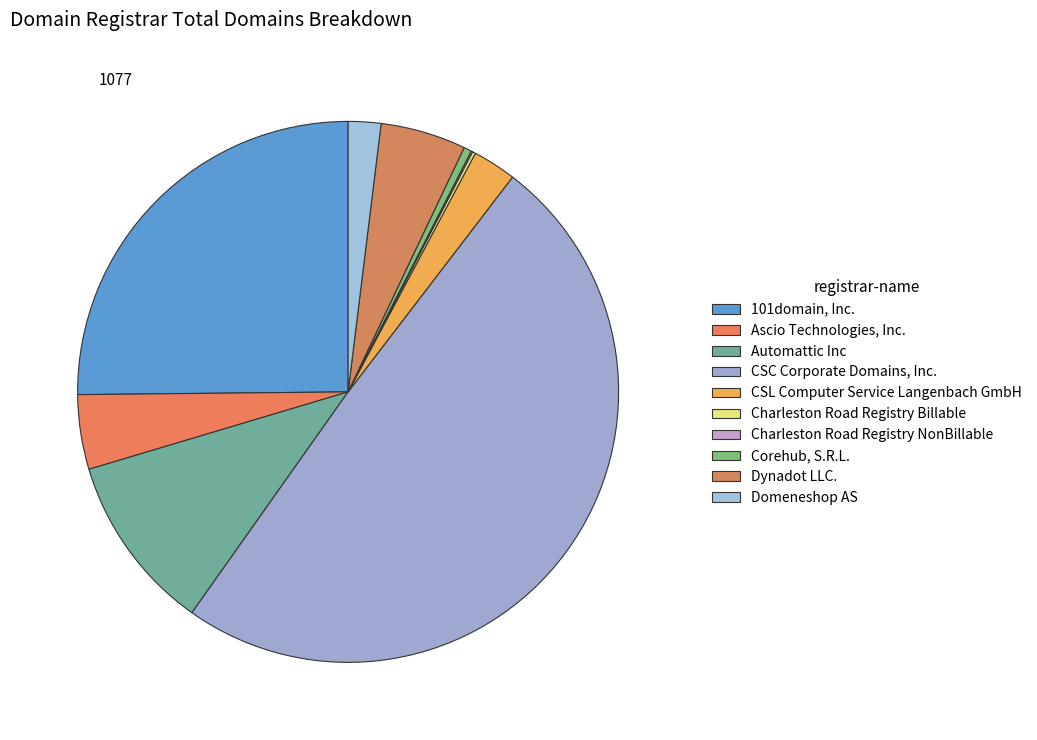

What is the change in value from Charleston Road Registry Billable to Corehub, S.R.L.?

+3